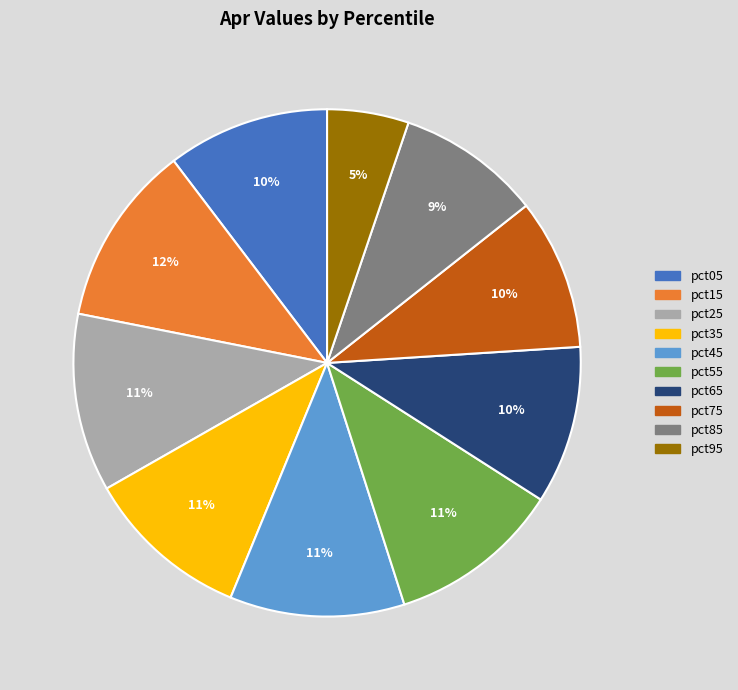

The pct65 slice represents 10% of the pie. True or false?

True